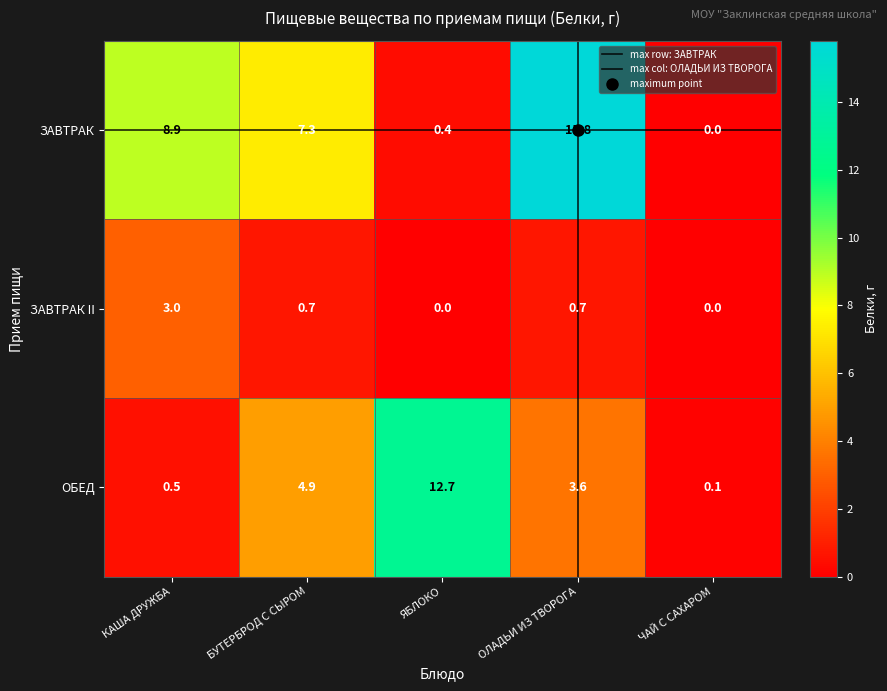

Which category has the lowest value in the ОБЕД series?

ЧАЙ С САХАРОМ